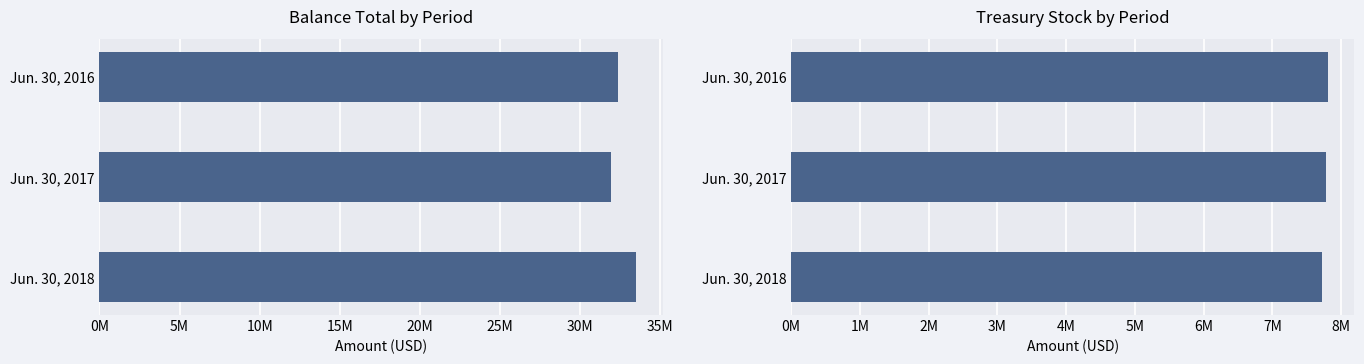

The value of Treasury Stock at Jun. 30, 2017 is 7779099. True or false?

True